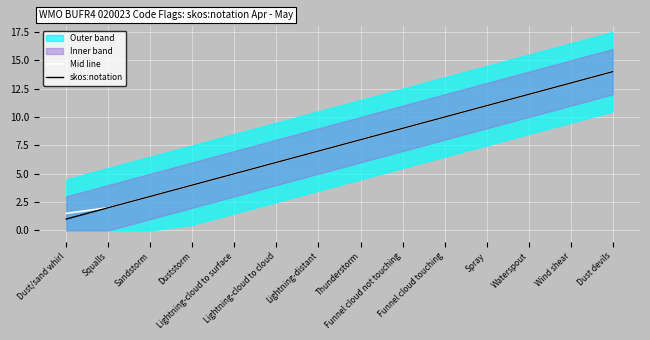

Where does the skos:notation series first go above 8?

Funnel cloud not touching